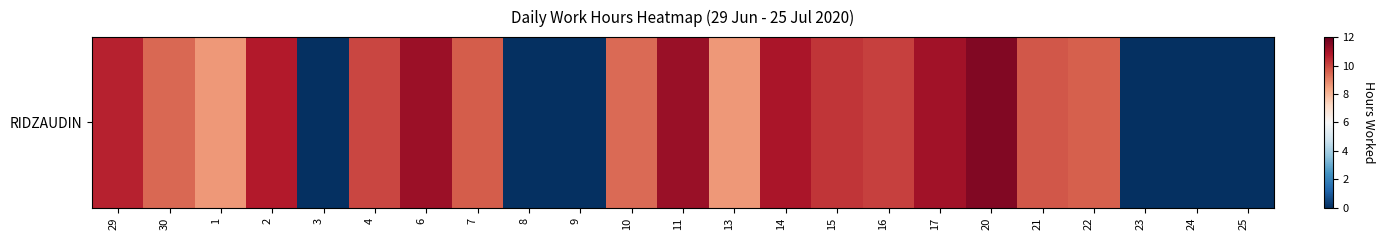

Where is the data nearest to the value 5?

13